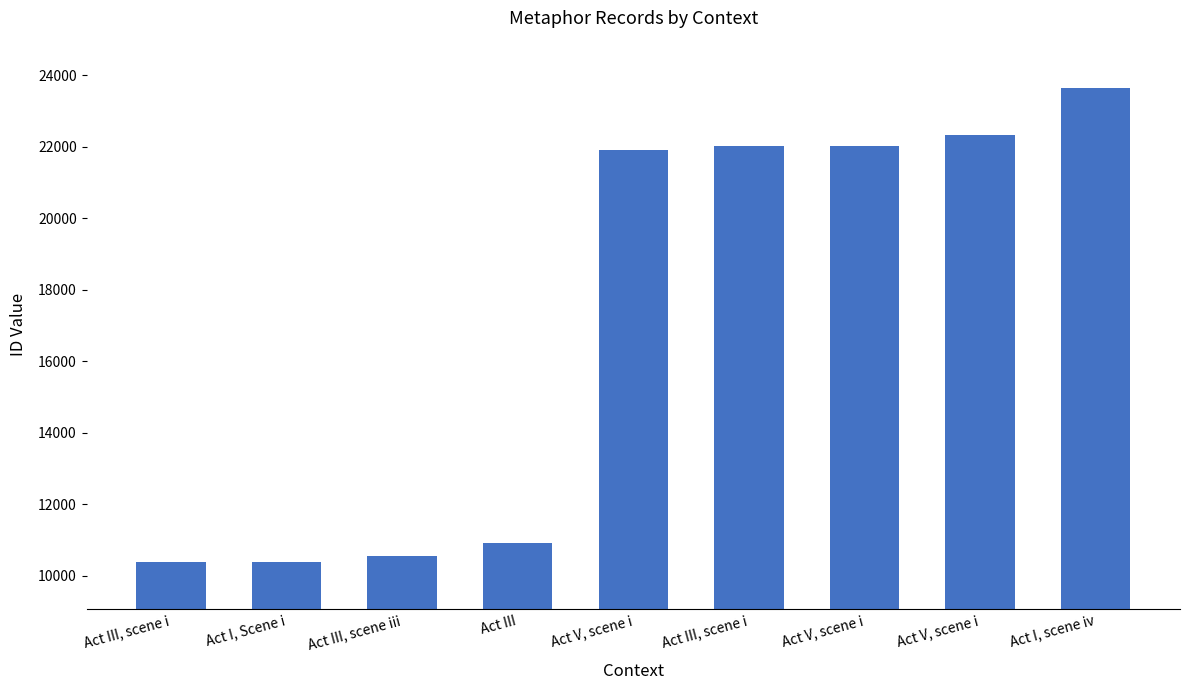

What is the change in value from Act III to Act III, scene i?

+11112